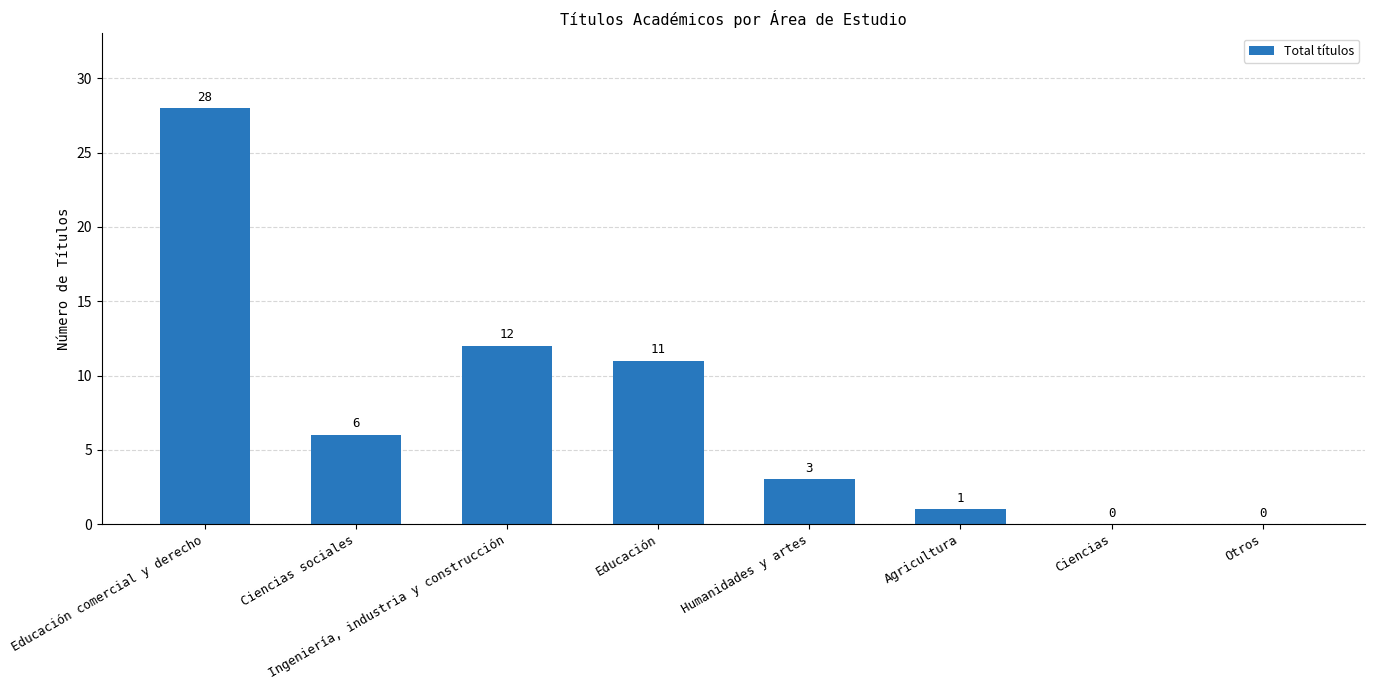

Approximately how many times larger is the value at Humanidades y artes compared to Ciencias sociales?

0.5